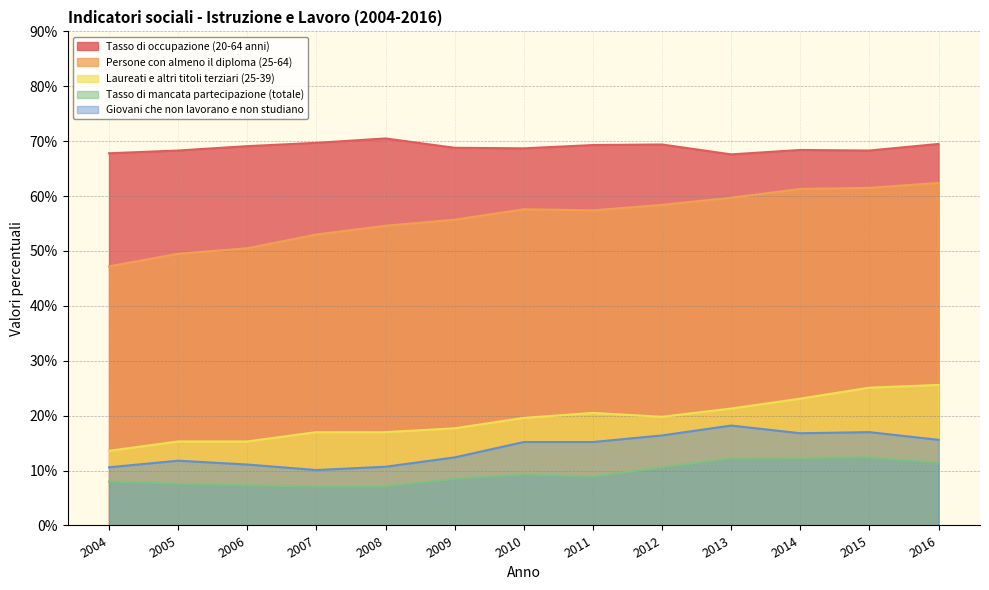

What is the minimum value shown in the chart?

7.1